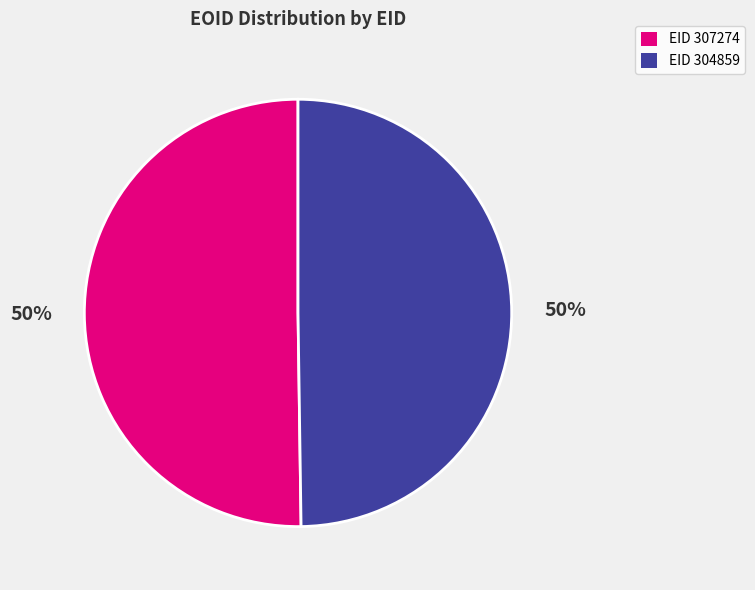

To the nearest percent, what portion does EID 304859 represent?

50%